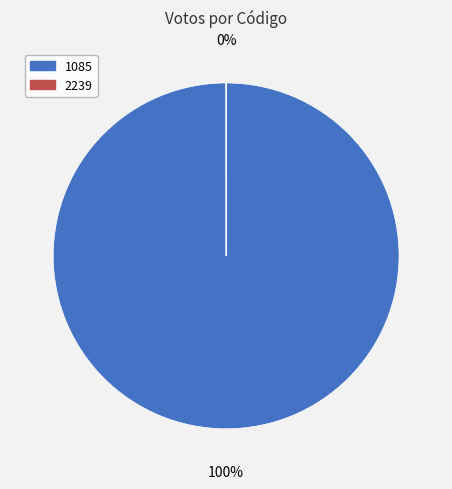

What is the majority slice?

1085